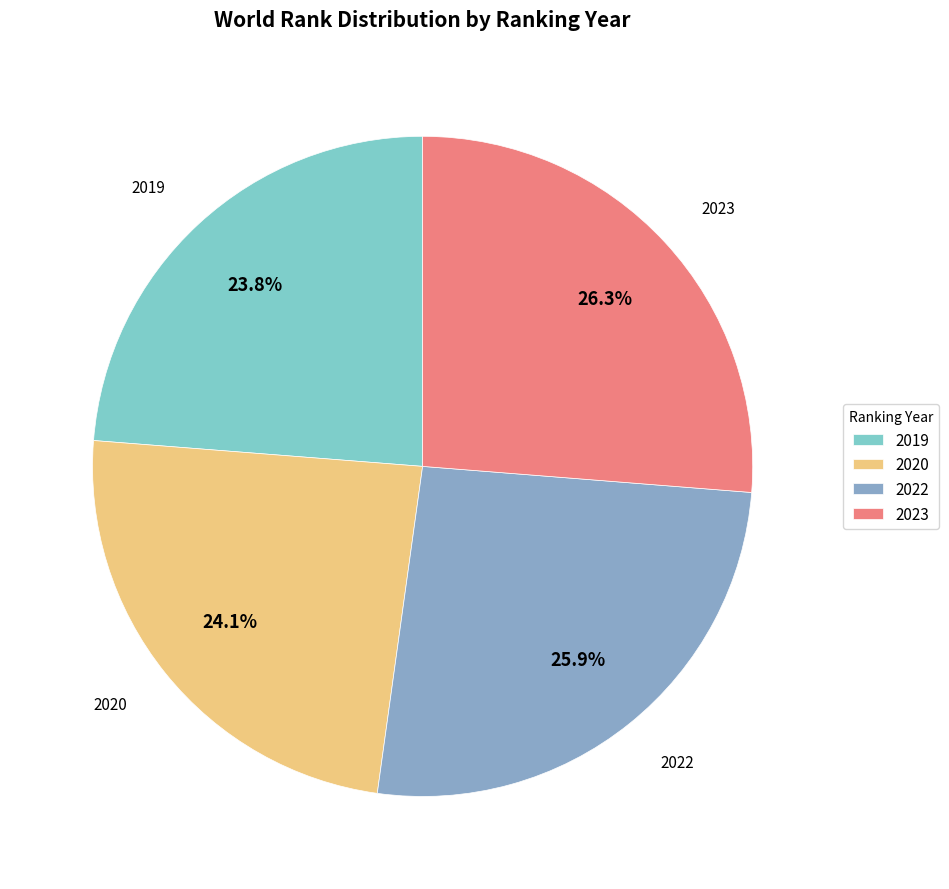

Do 2023 and 2022 together represent more than half of the pie?

Yes